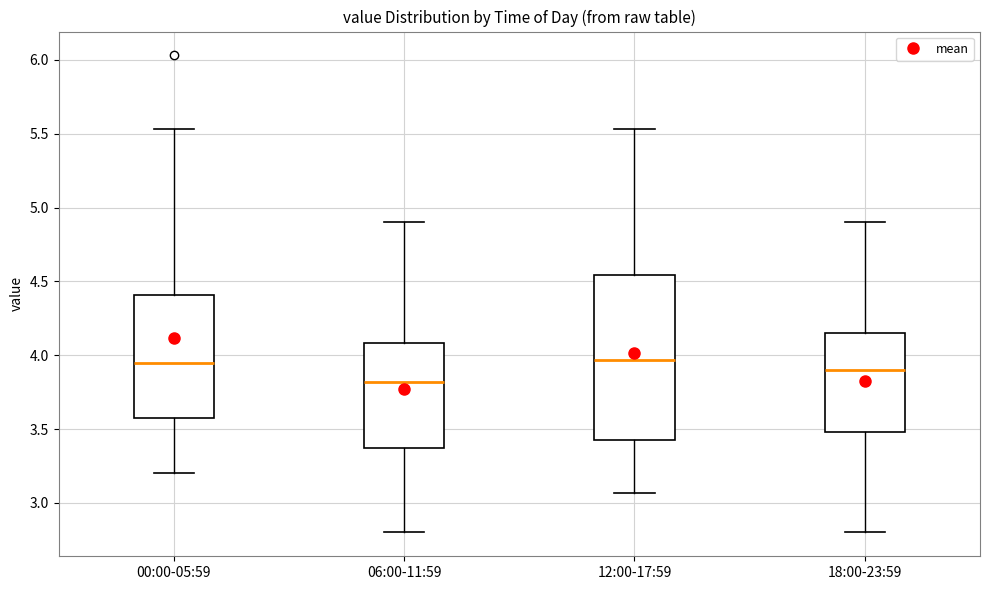

Reading left to right, read every box against the y-axis: the position of its median line, the range the box covers, and the ends of its whiskers. The values are not printed on the chart, so give them approximately, as read against the axis.

00:00-05:59: median 3.95, box 3.60 to 4.40, whiskers 3.20 to 5.55
06:00-11:59: median 3.80, box 3.40 to 4.10, whiskers 2.80 to 4.90
12:00-17:59: median 3.95, box 3.40 to 4.55, whiskers 3.05 to 5.55
18:00-23:59: median 3.90, box 3.50 to 4.15, whiskers 2.80 to 4.90